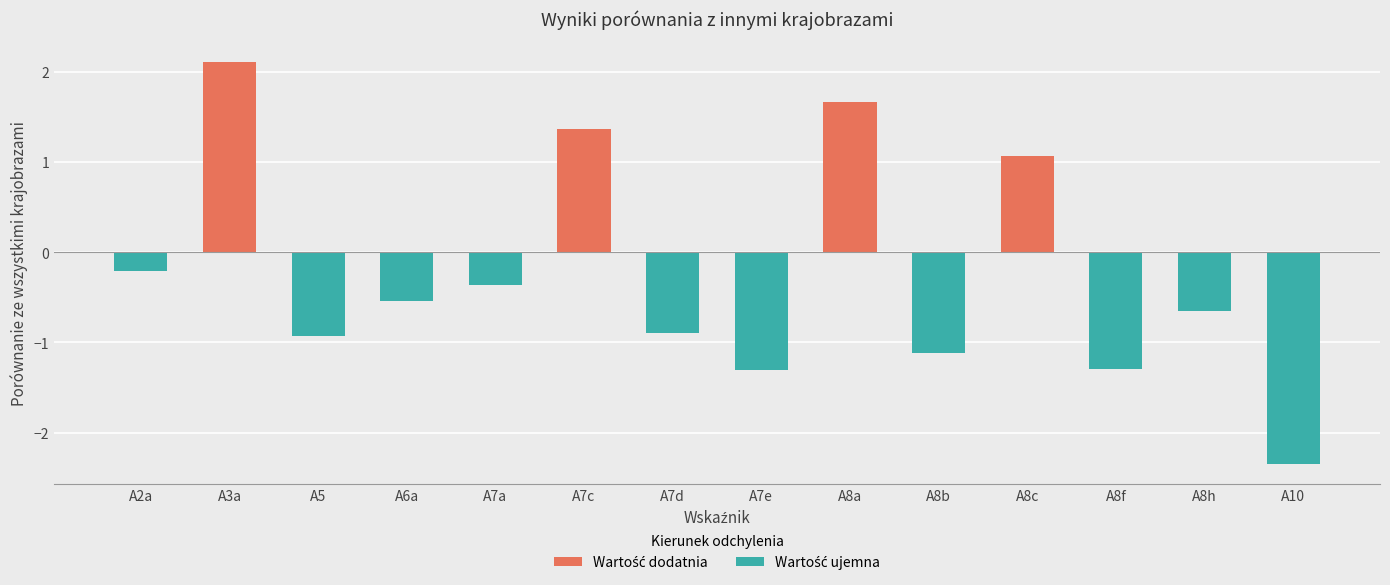

Is it true that the value at A7d is -0.9?

True